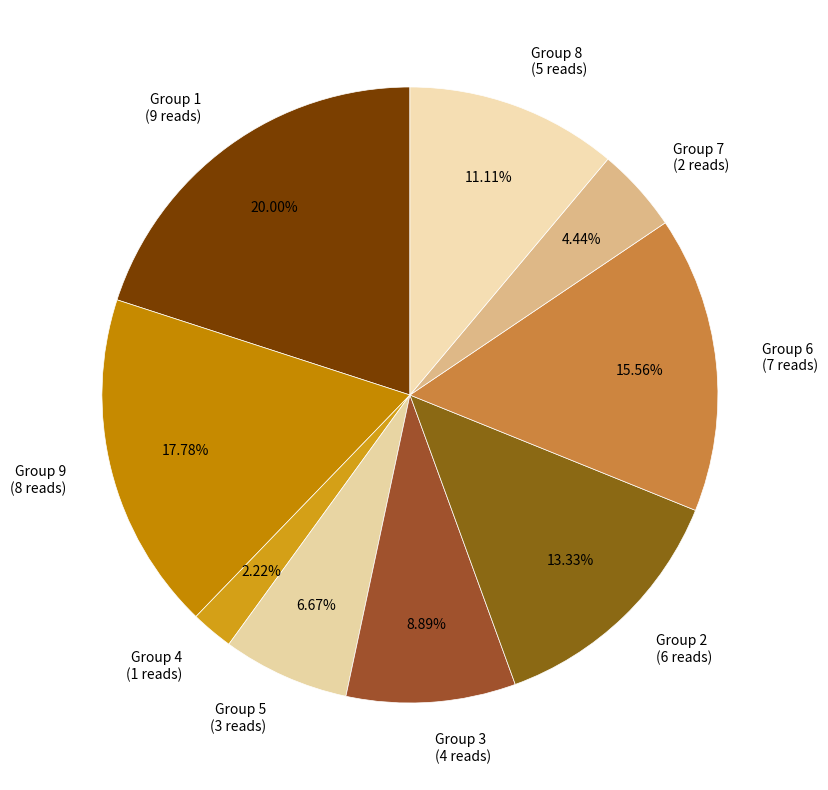

What is the largest slice in the pie chart?

Group 1 (9 reads)